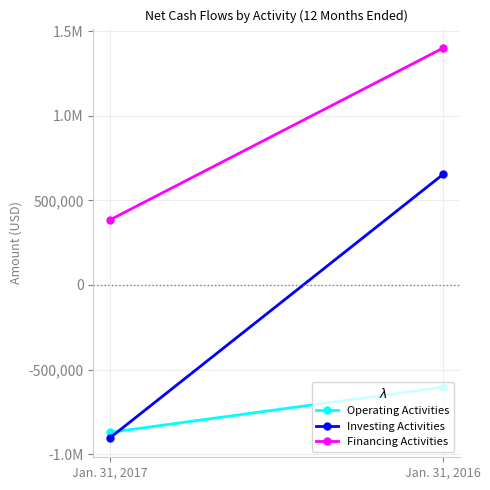

At which label does Operating Activities reach its peak?

Jan. 31, 2016